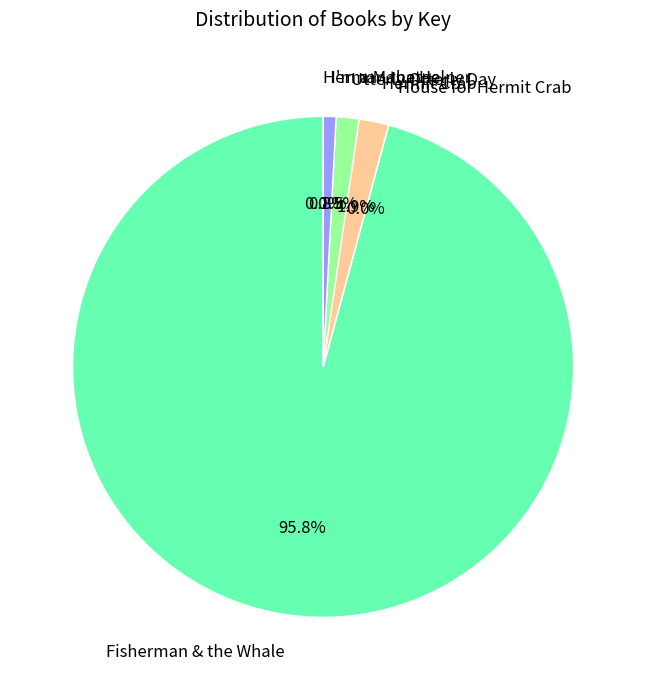

What is the majority slice?

Fisherman & the Whale